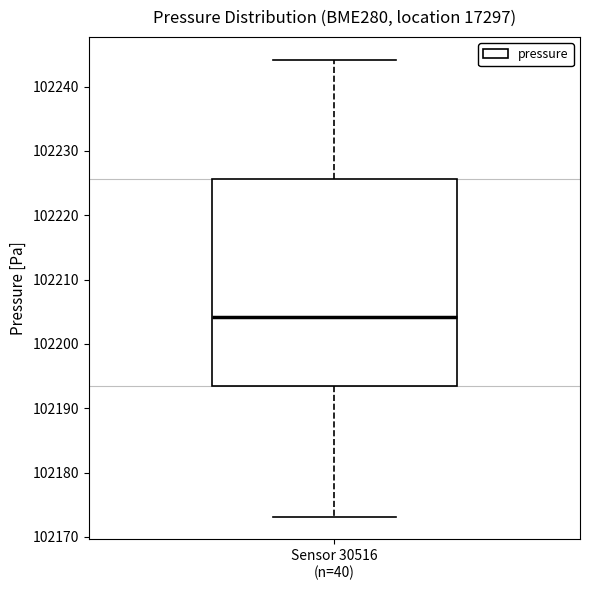

Where does the lower whisker of the box for Sensor 30516 (n=40) end on the y-axis? The values are not printed on the chart, so give them approximately, as read against the axis.

102173